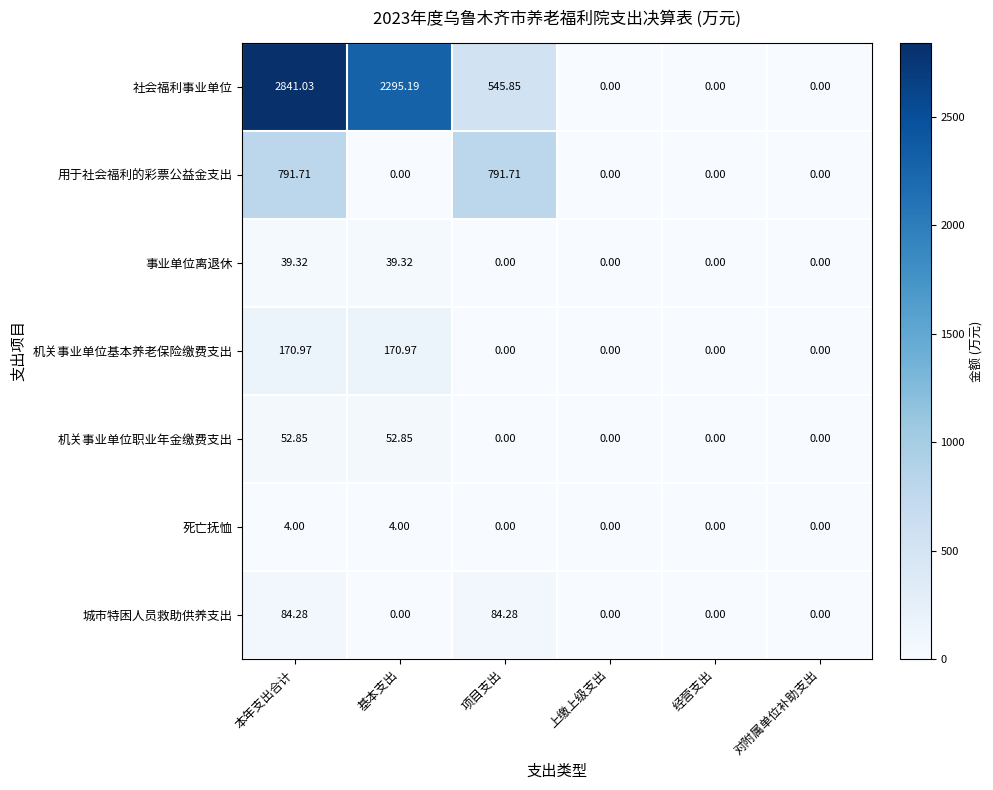

Which series has the largest total across all categories?

社会福利事业单位